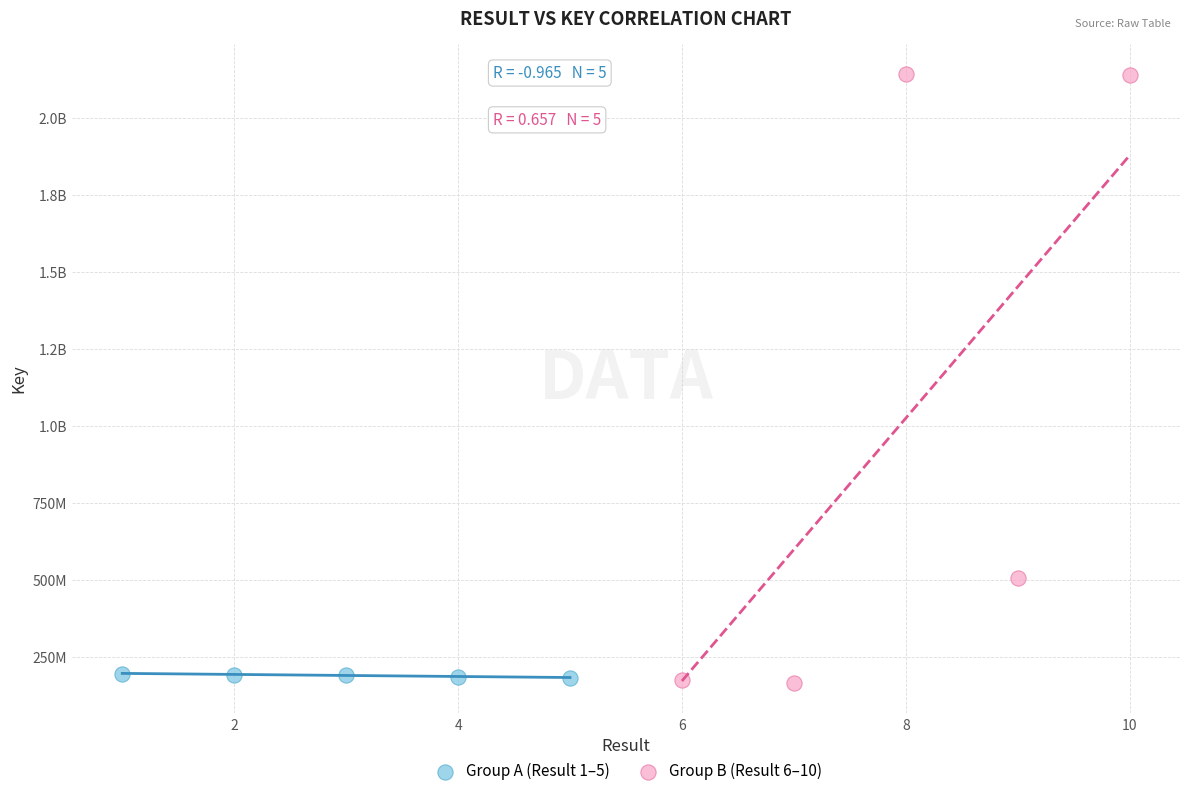

What are all the series names shown in the legend?

Group A (Result 1–5), Group B (Result 6–10)